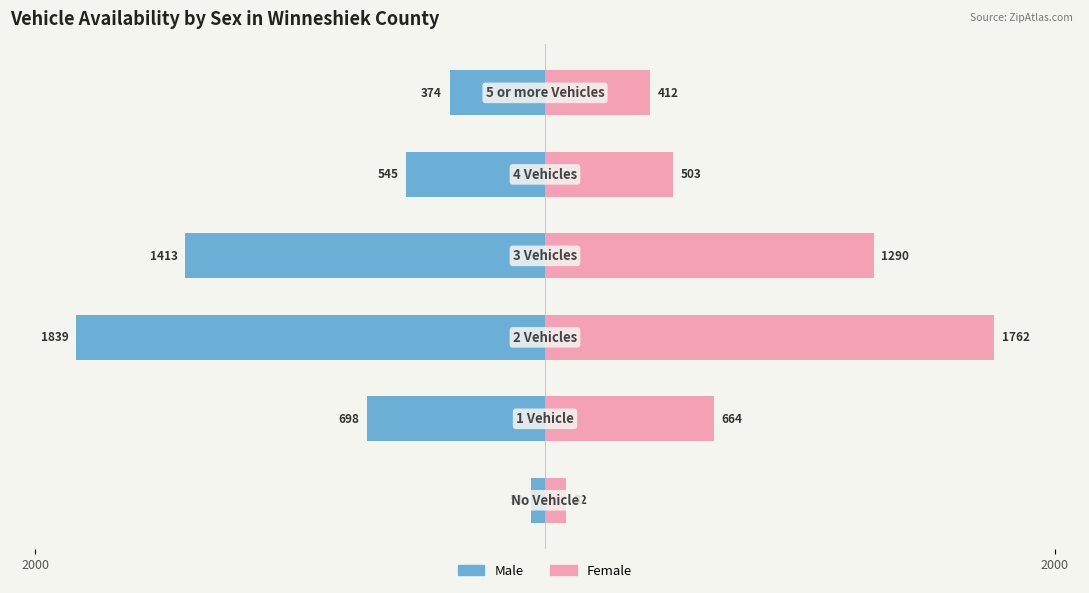

The value of Male at 5 is -201. True or false?

False